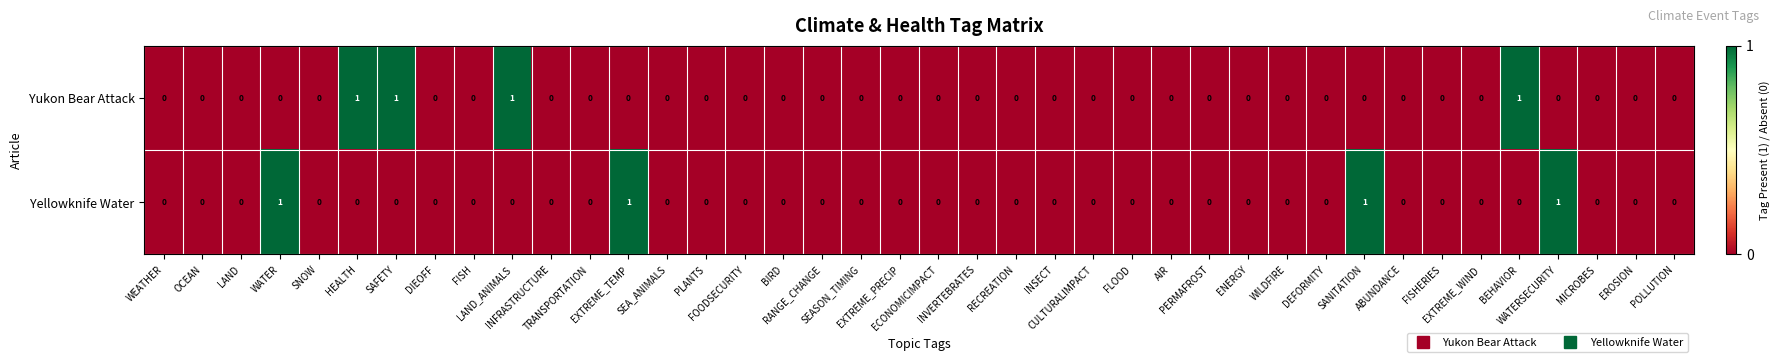

Count the Yukon Bear Attack values in the range 0 to 1.

40